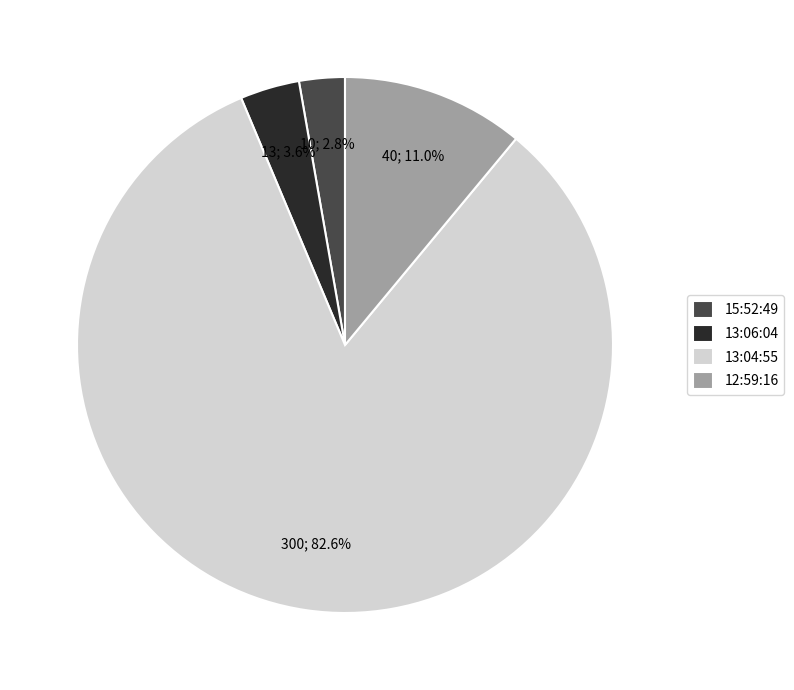

Count the number of slices in the pie.

4